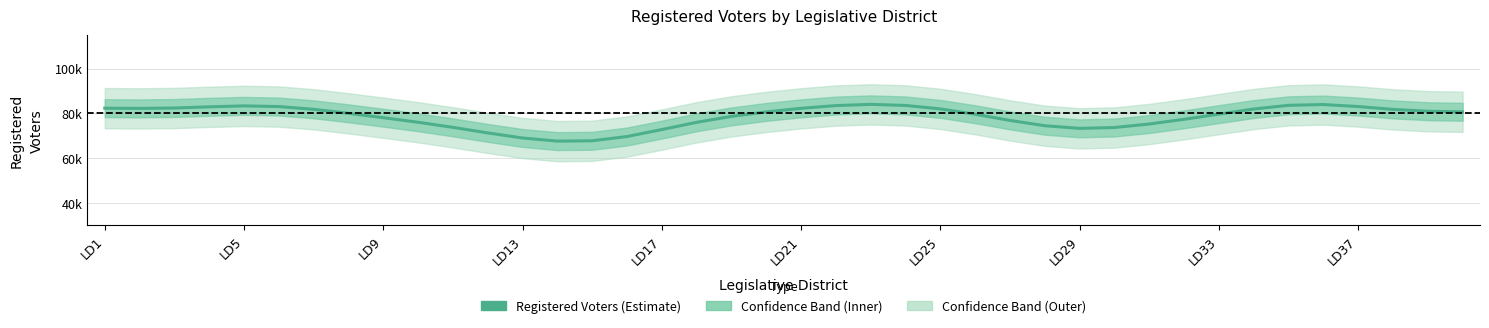

Which label corresponds to the largest value in the chart?

22